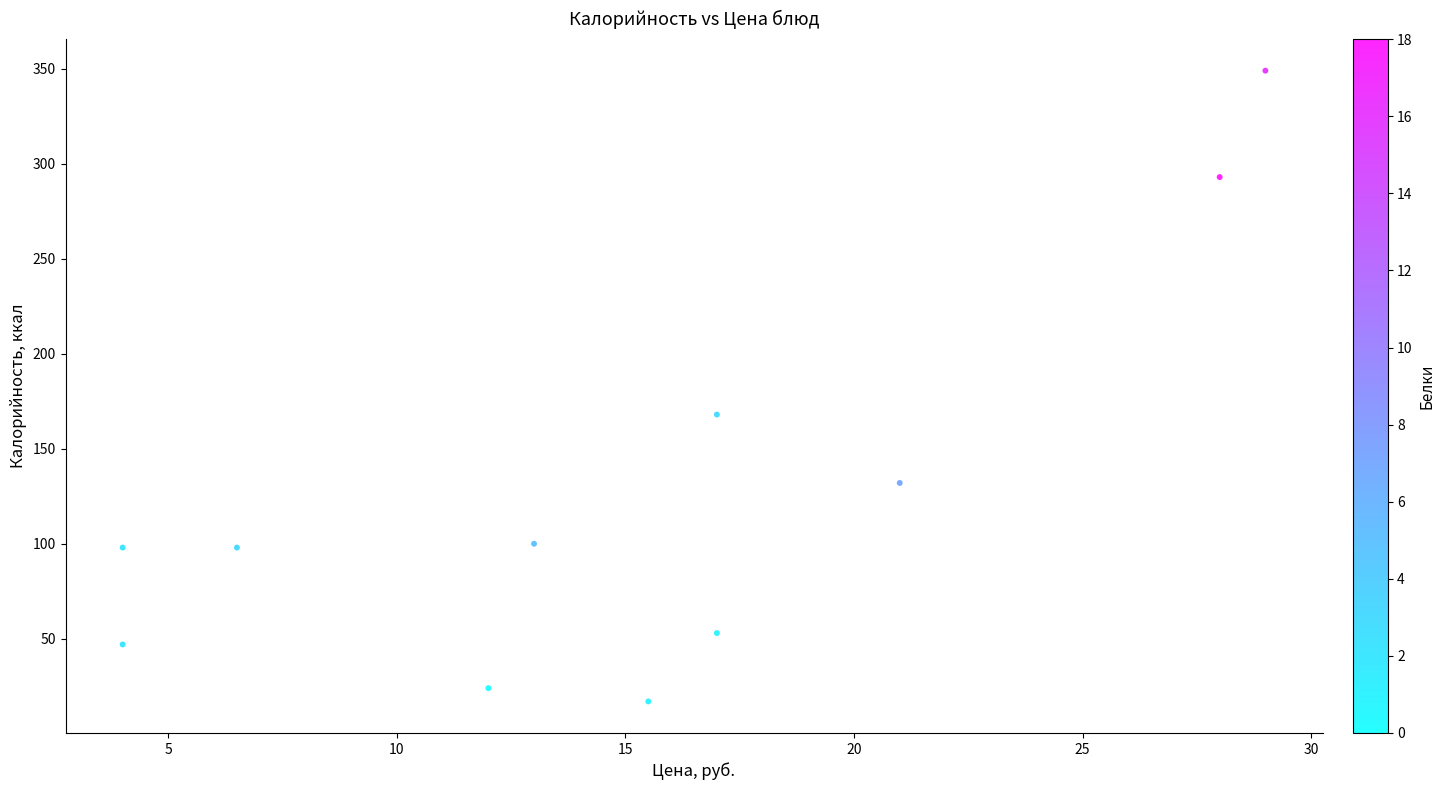

What is the range of Y values (max minus min)?

332